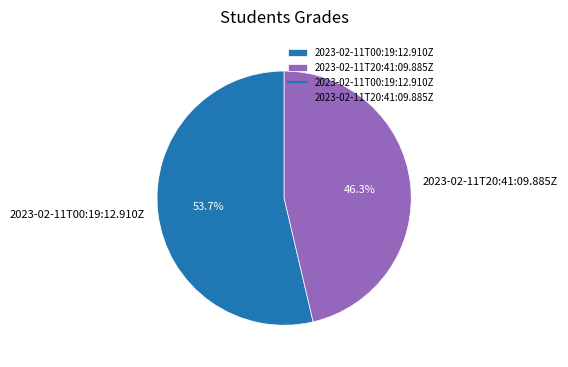

Which category has the smallest portion of the pie?

2023-02-11T20:41:09.885Z